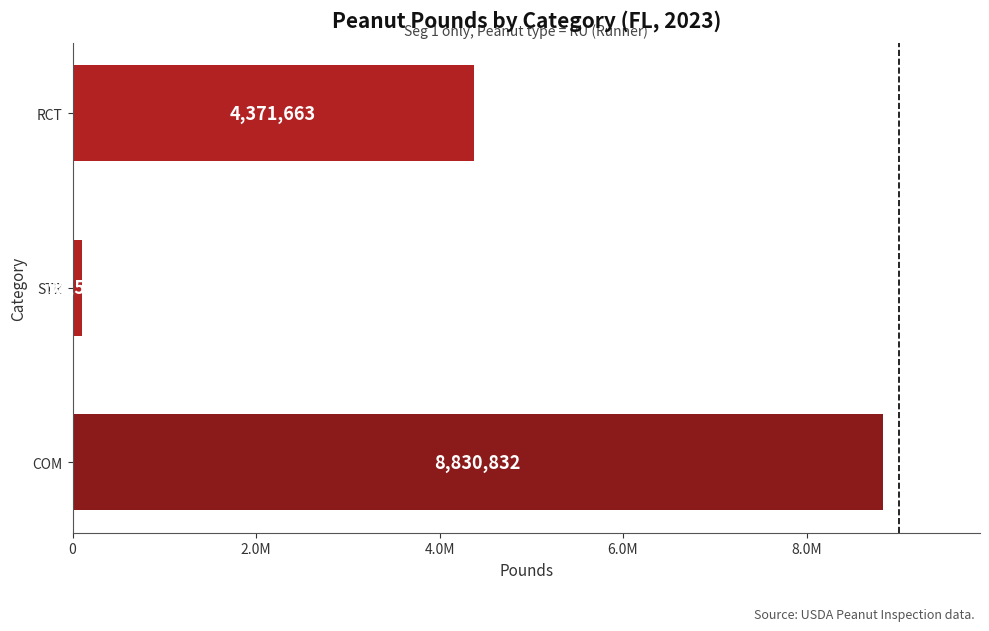

Does the chart contain any negative values?

No